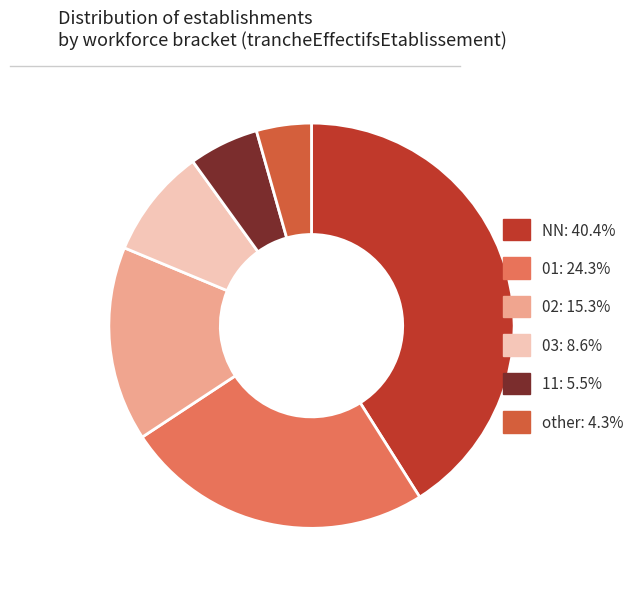

True or false: 11 accounts for 15% of the total.

False